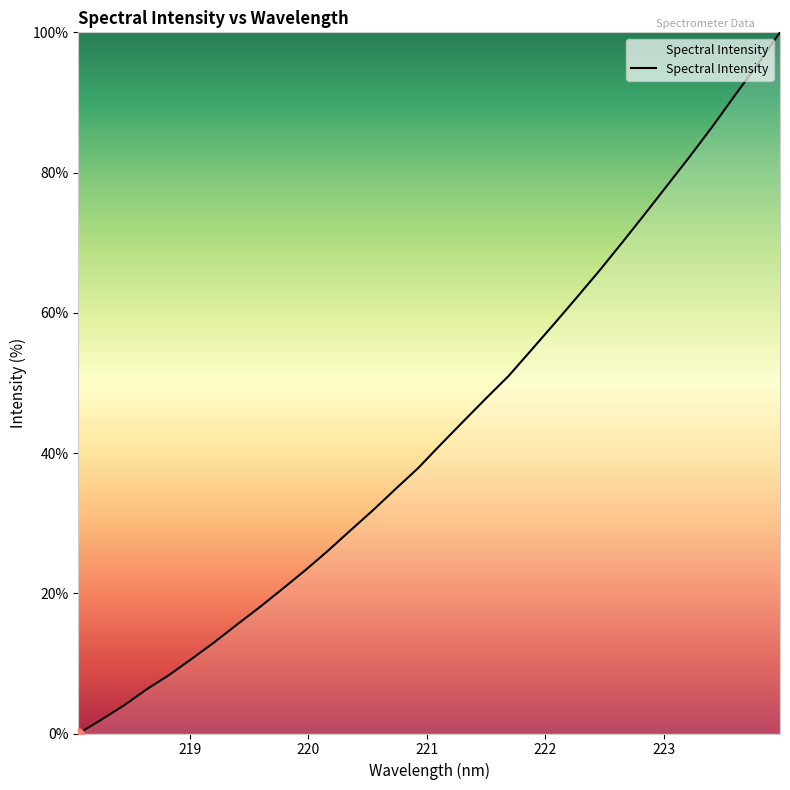

What is the greatest value displayed?

100.0